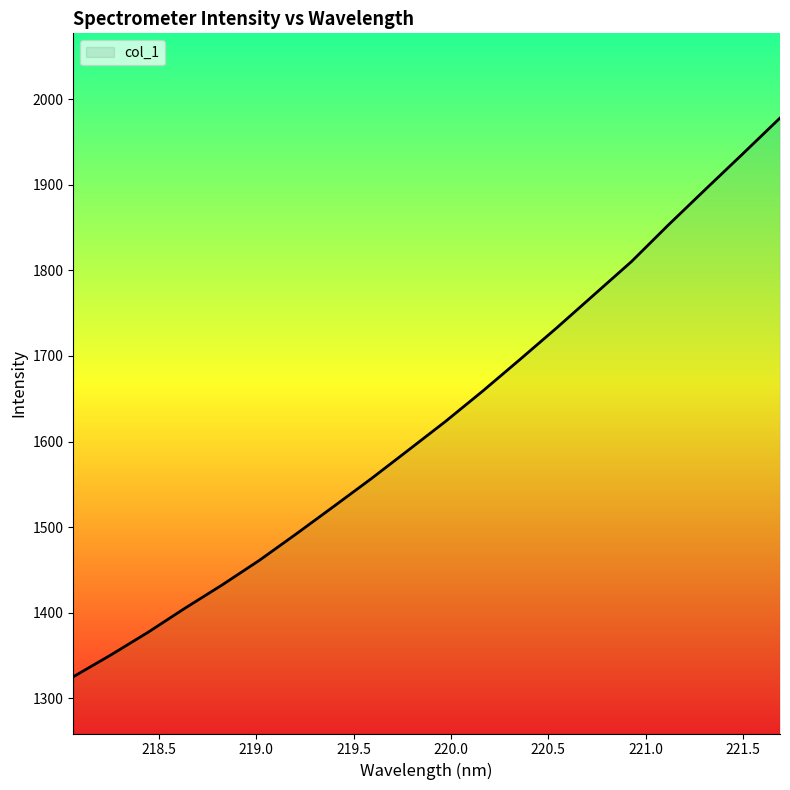

What is the difference between the maximum and minimum values?

652.6